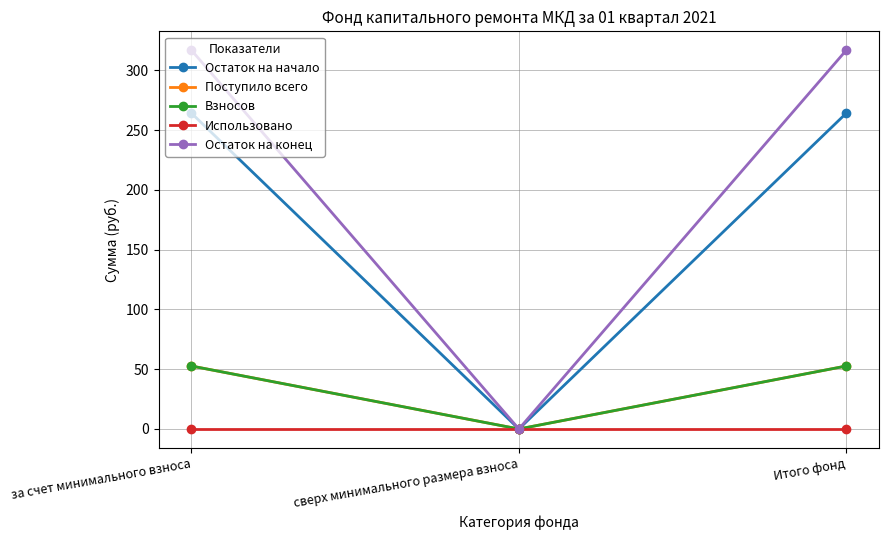

Is this an area chart (filled region under the line)?

No